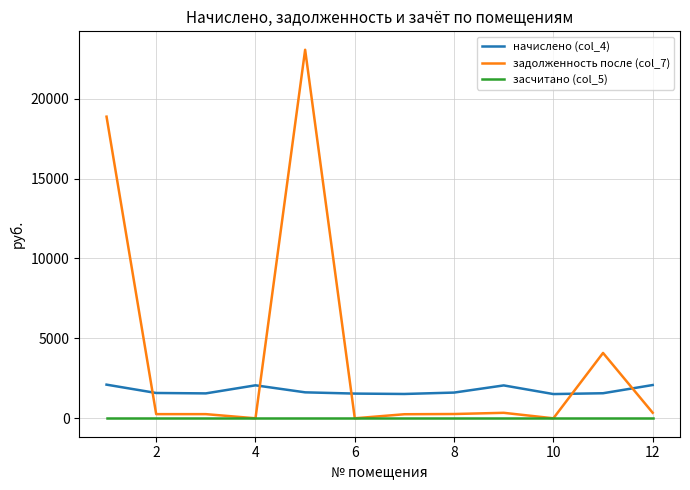

How many series are shown in this chart?

3